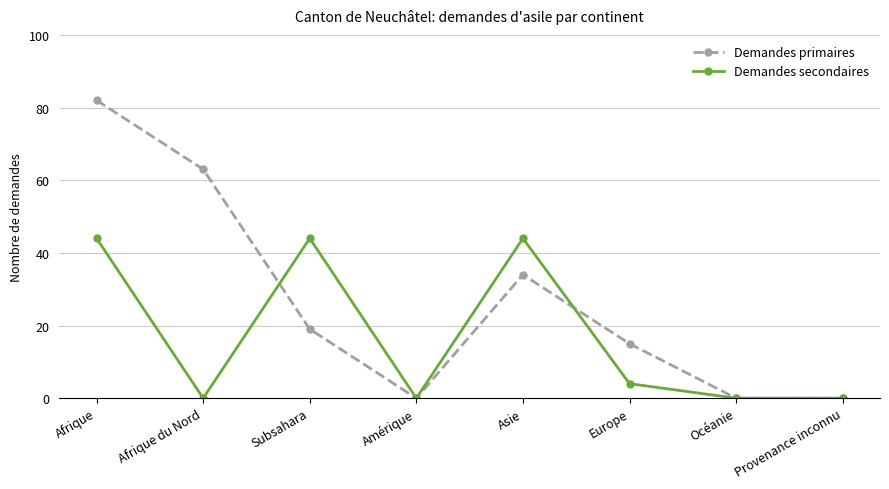

Which series has the largest total across all categories?

Demandes primaires